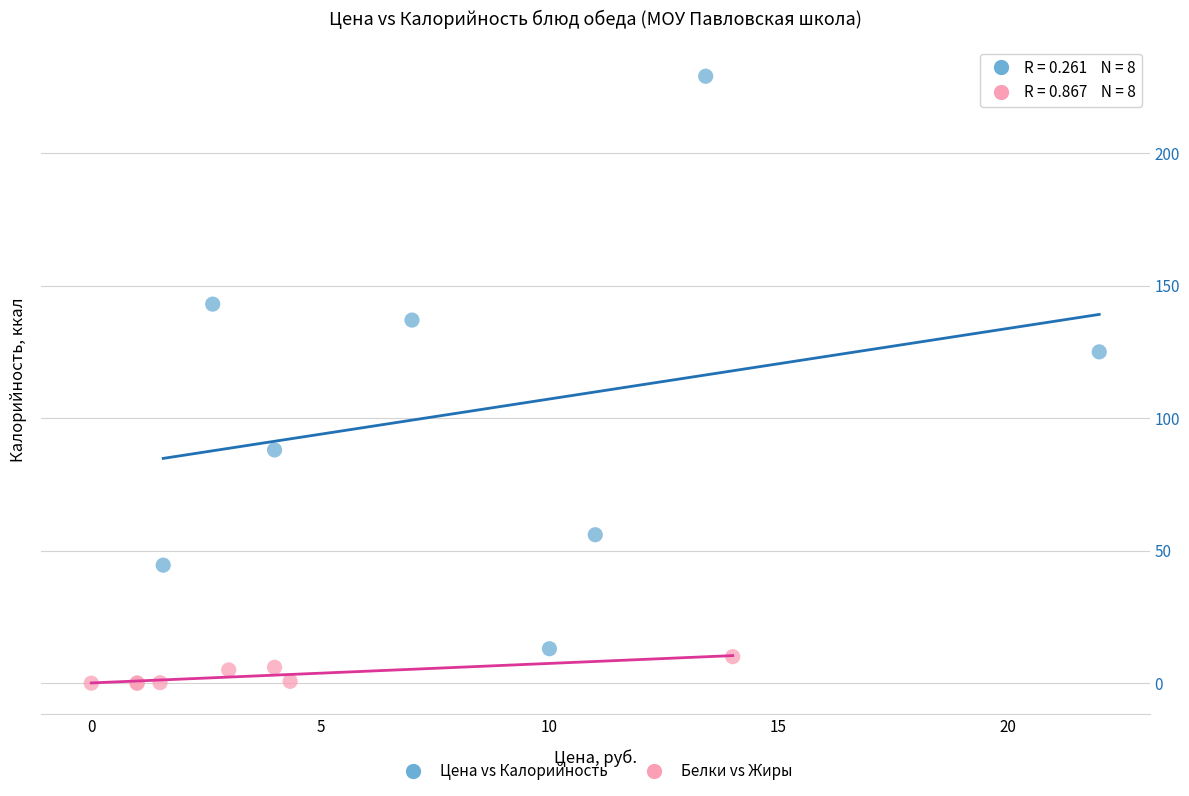

Which series contains the lowest Y value?

Белки vs Жиры